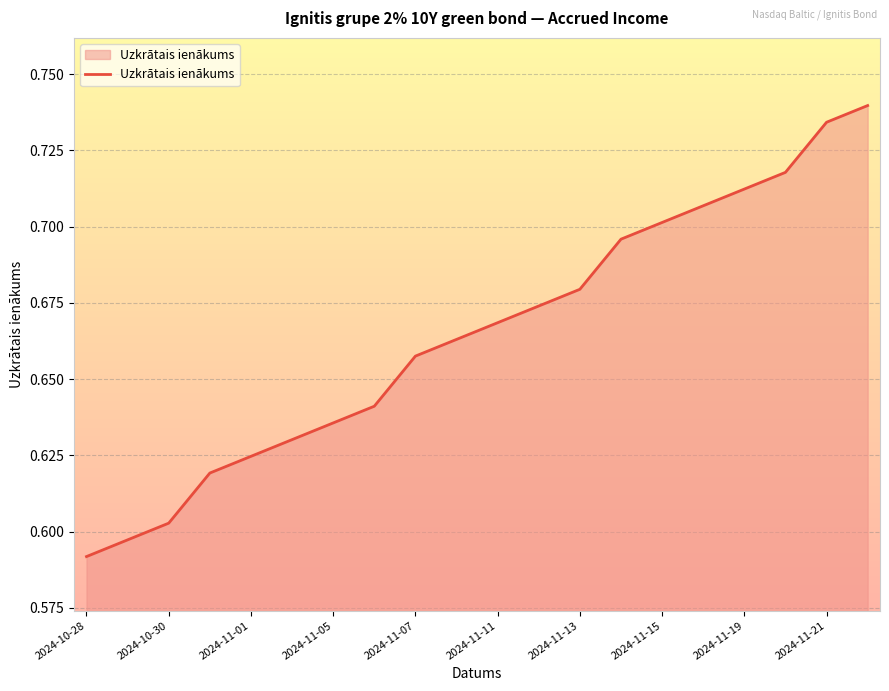

Where is the data nearest to the value 0?

2024-10-28